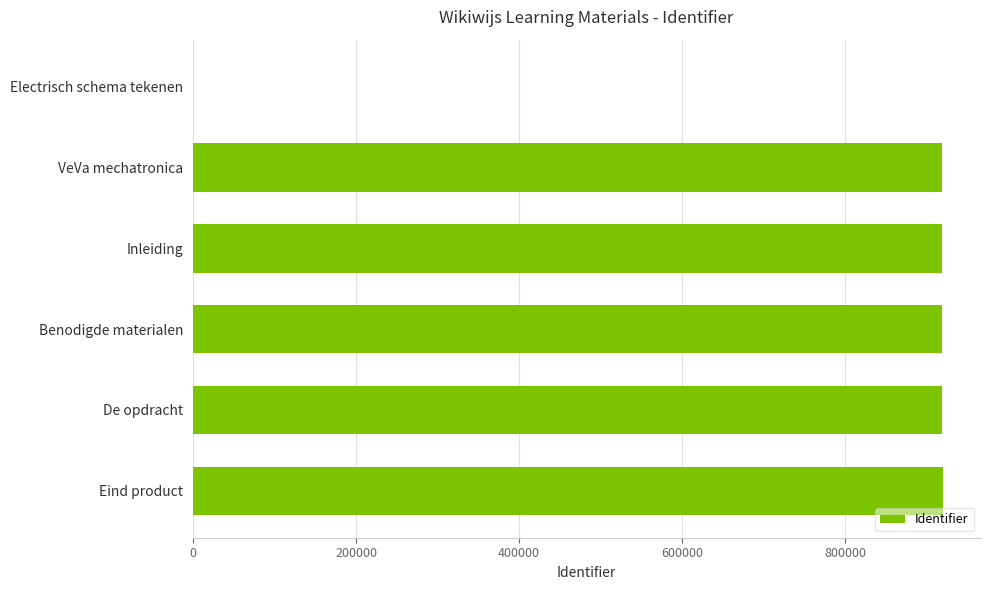

What is the approximate value at Eind product?

918970